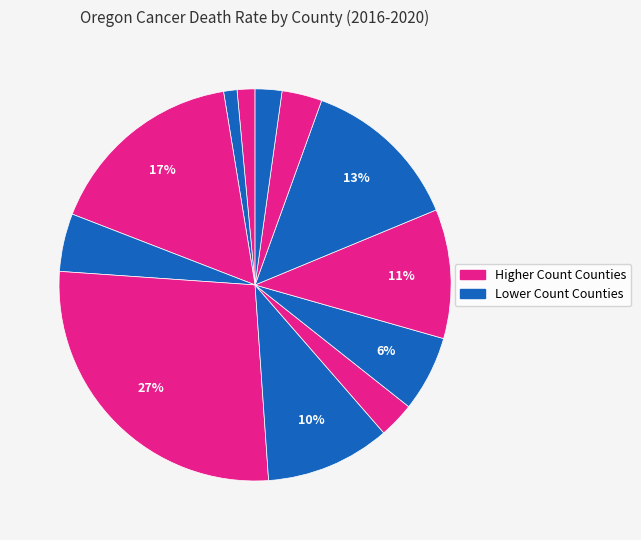

Count the number of slices in the pie.

12